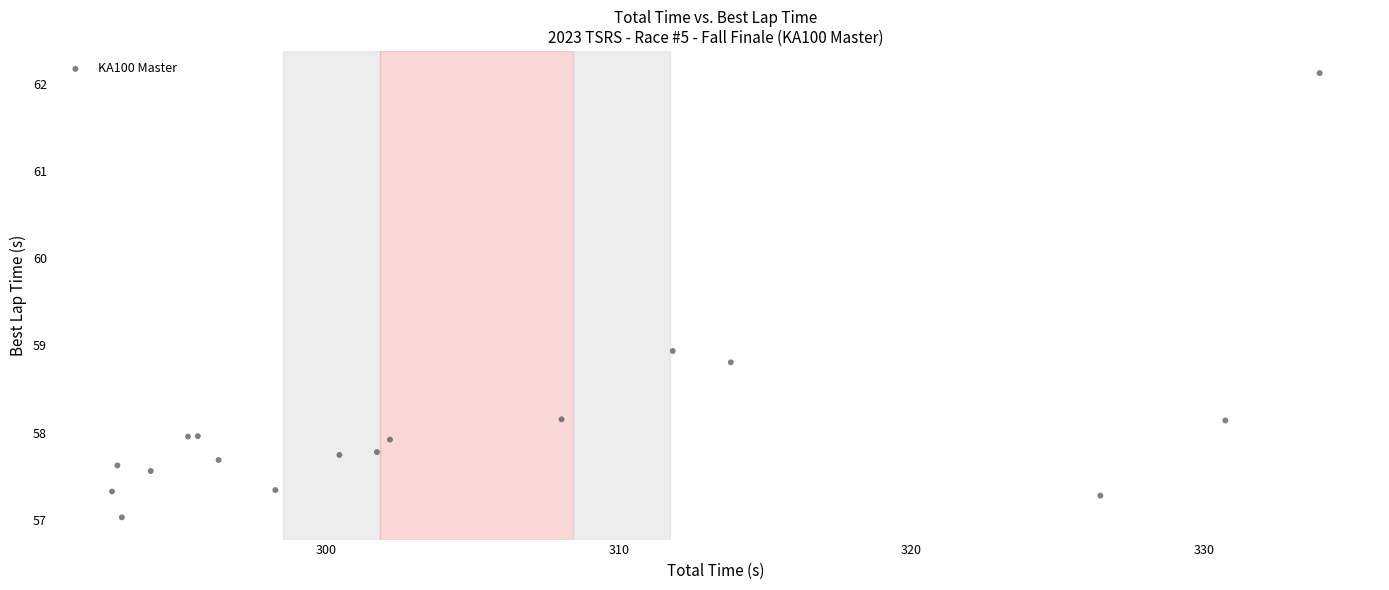

What Y value in the scatter plot is closest to 59?

58.9